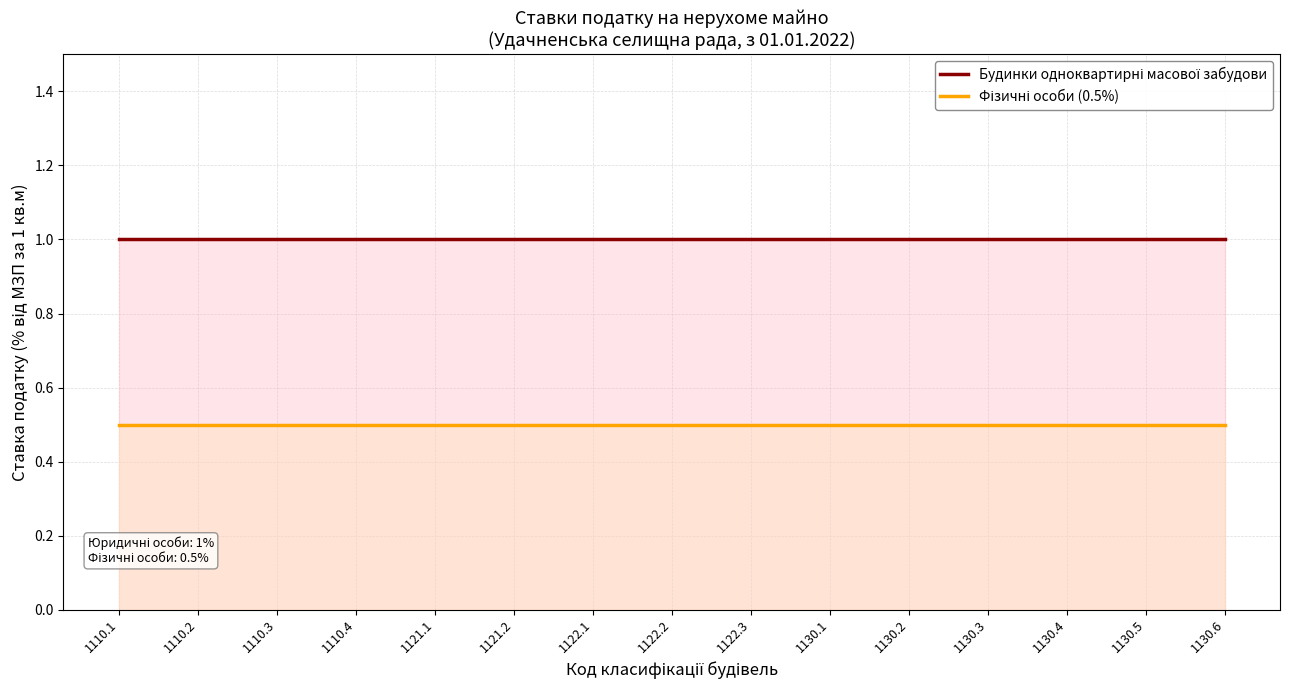

What are all the series names shown in the legend?

Будинки одноквартирні масової забудови, Фізичні особи (0.5%)